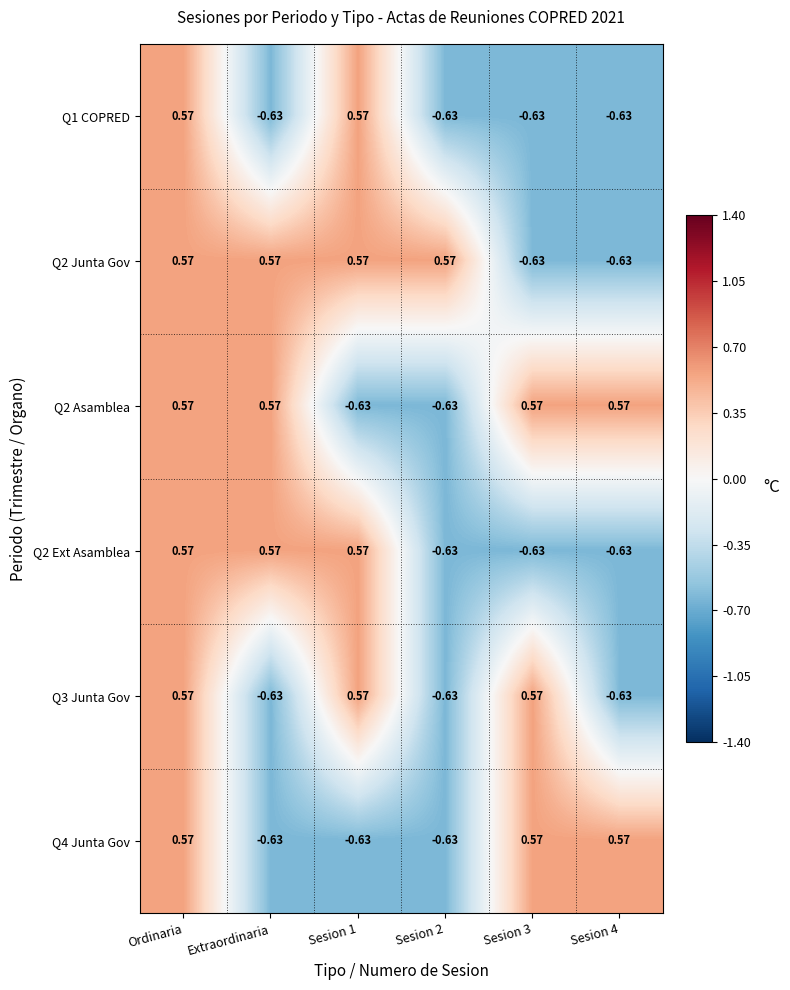

Is the value of Q1 COPRED at Sesion 1 greater than the value of Q2 Ext Asamblea at Sesion 2?

Yes